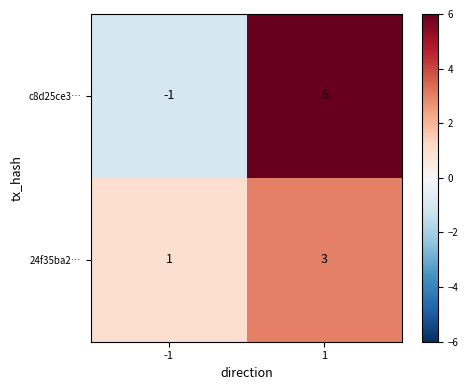

What is the highest value of the 24f35ba2… series?

3